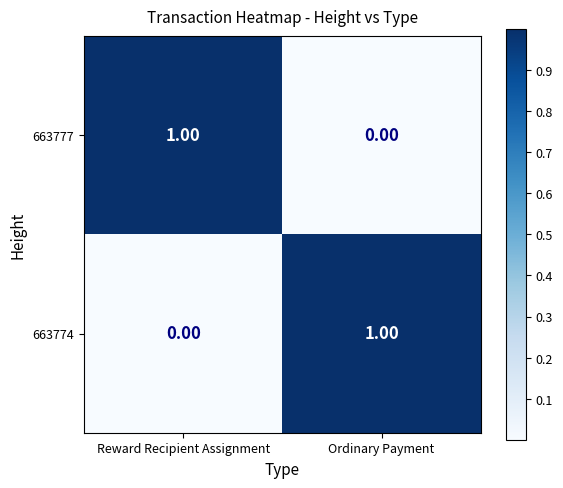

Which category has the highest value in the 663774 series?

Ordinary Payment